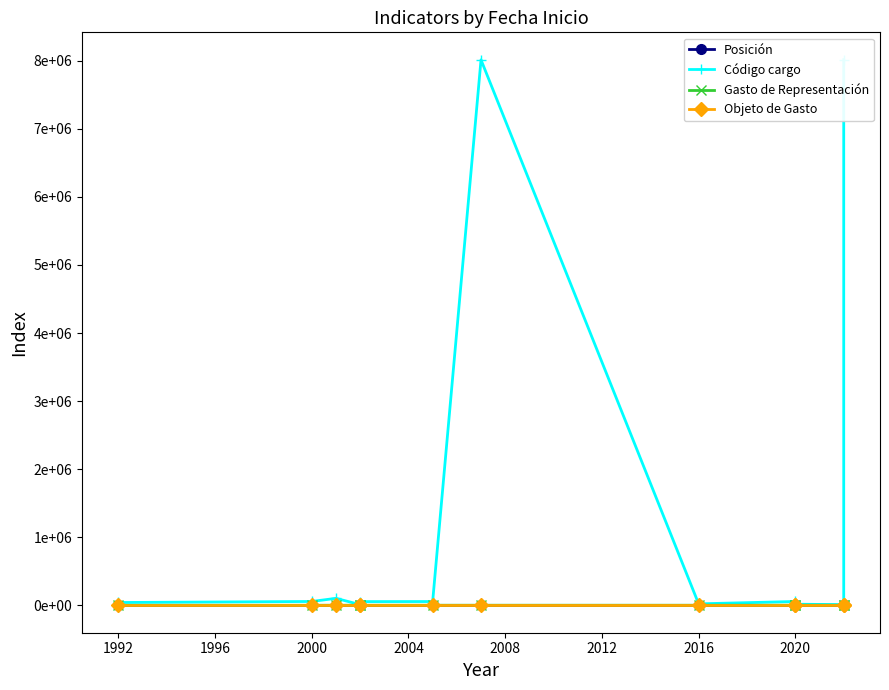

At how many categories does at least one series exceed 1821226?

2